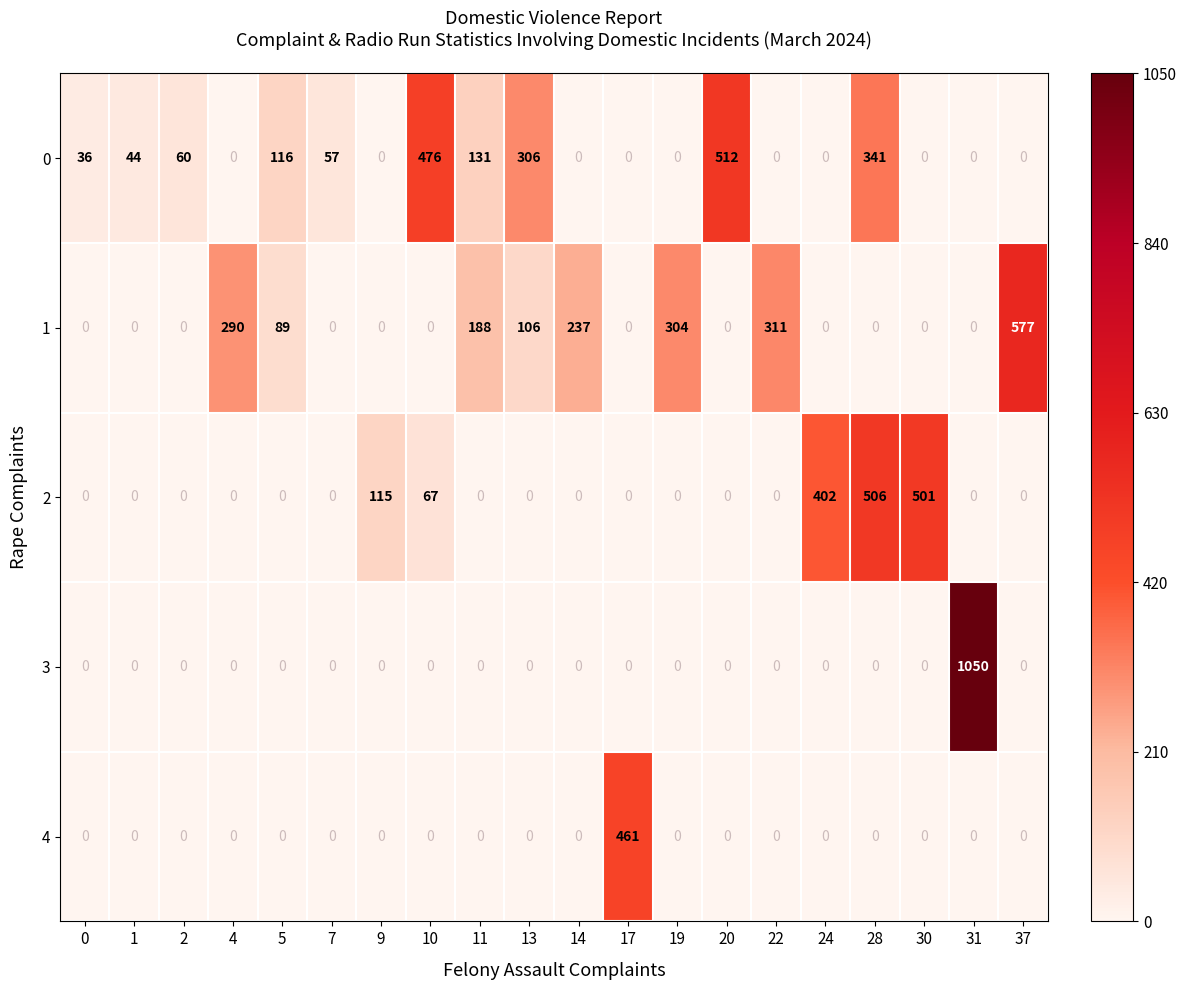

What is the sum of all 4 values?

461